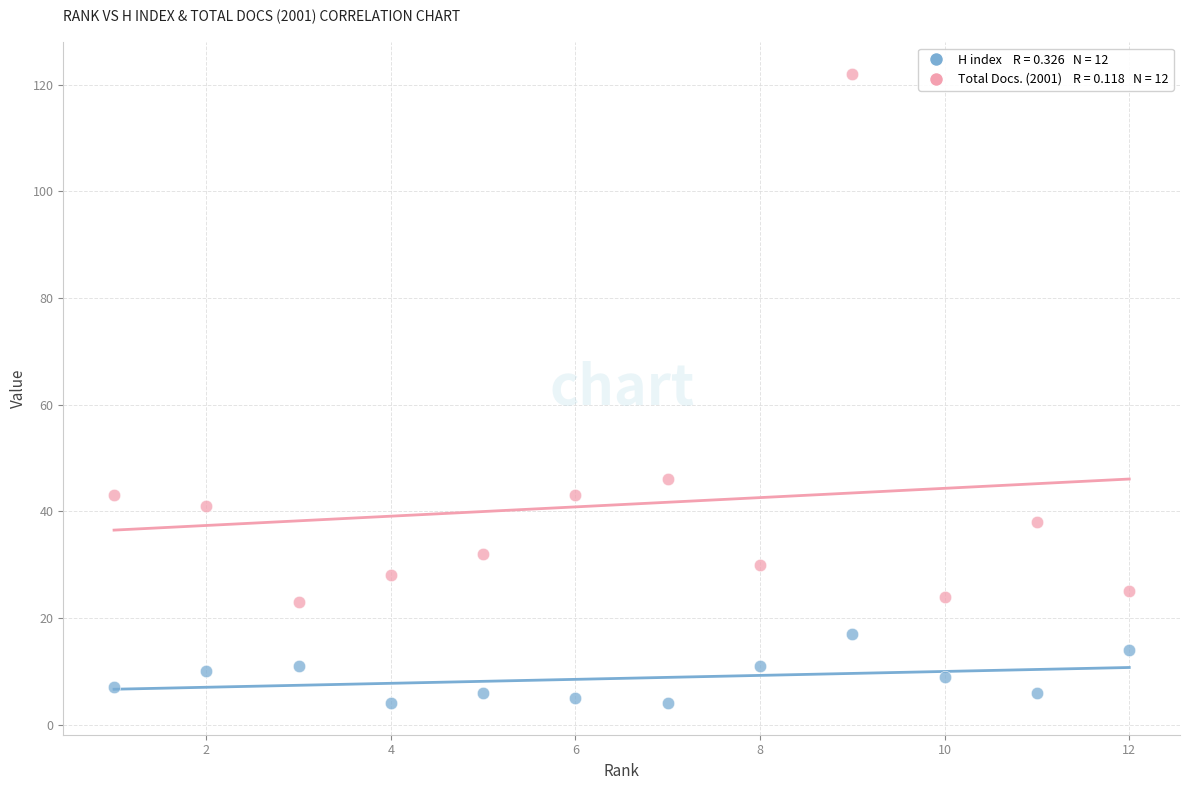

Across all series, what Y value is closest to 63?

46